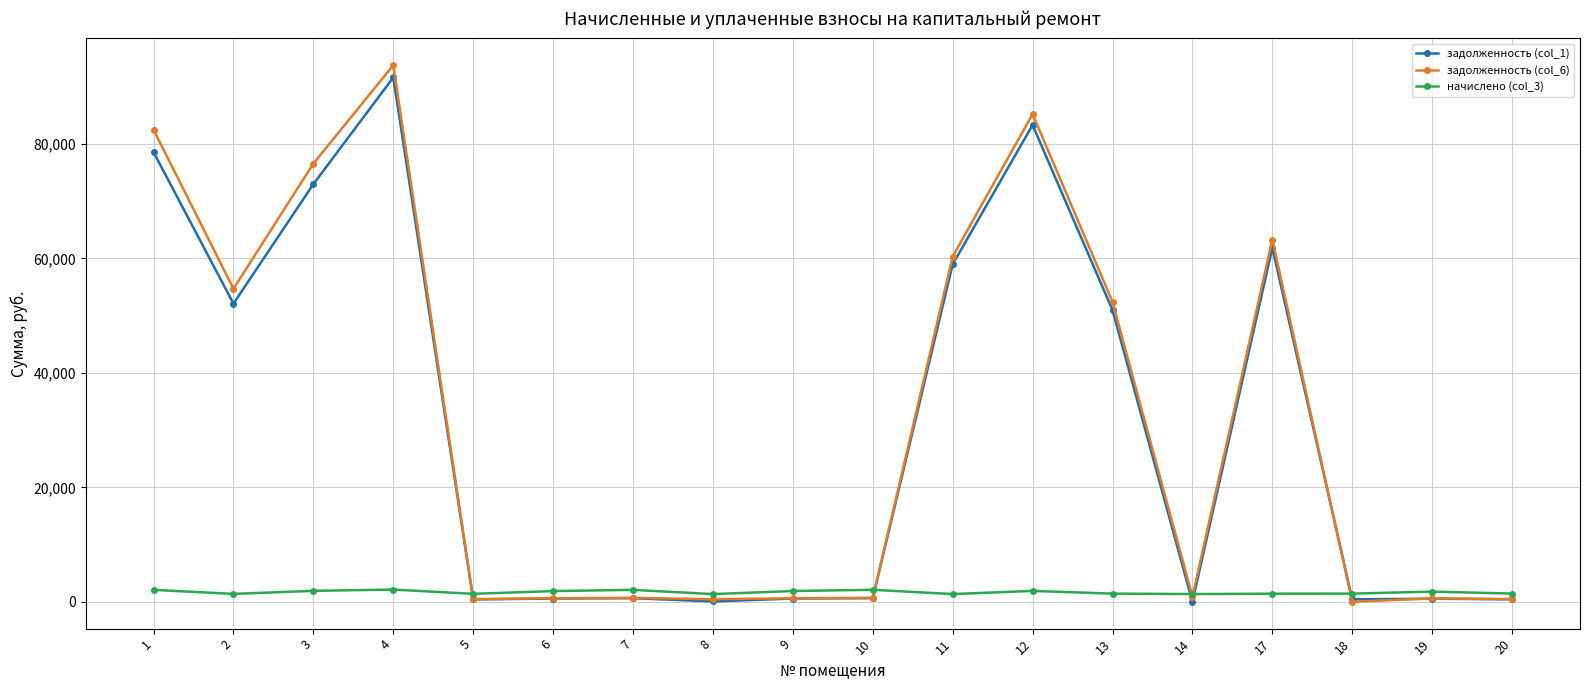

Where is the first local maximum for задолженность (col_1)?

4